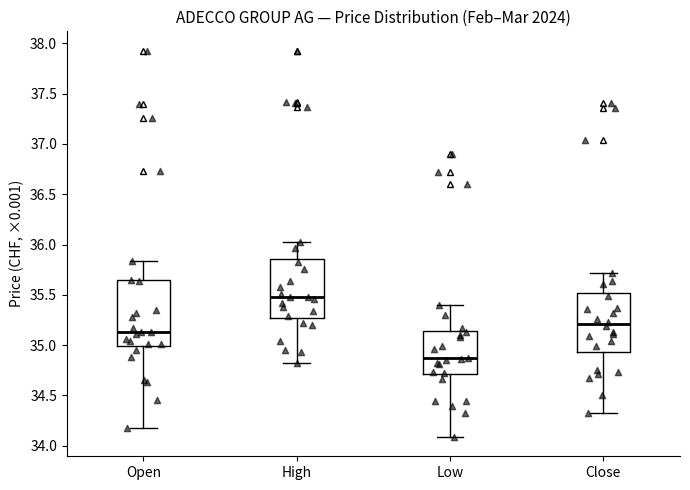

Reading left to right, transcribe this box plot: for each box, give where its median line is, the range the box spans, and where its two whiskers end, as read against the y-axis. The values are not printed on the chart, so give them approximately, as read against the axis.

Open: median 35.15, box 35.00 to 35.65, whiskers 34.15 to 35.85
High: median 35.50, box 35.25 to 35.85, whiskers 34.85 to 36.05
Low: median 34.85, box 34.70 to 35.15, whiskers 34.10 to 35.40
Close: median 35.20, box 34.95 to 35.50, whiskers 34.30 to 35.70